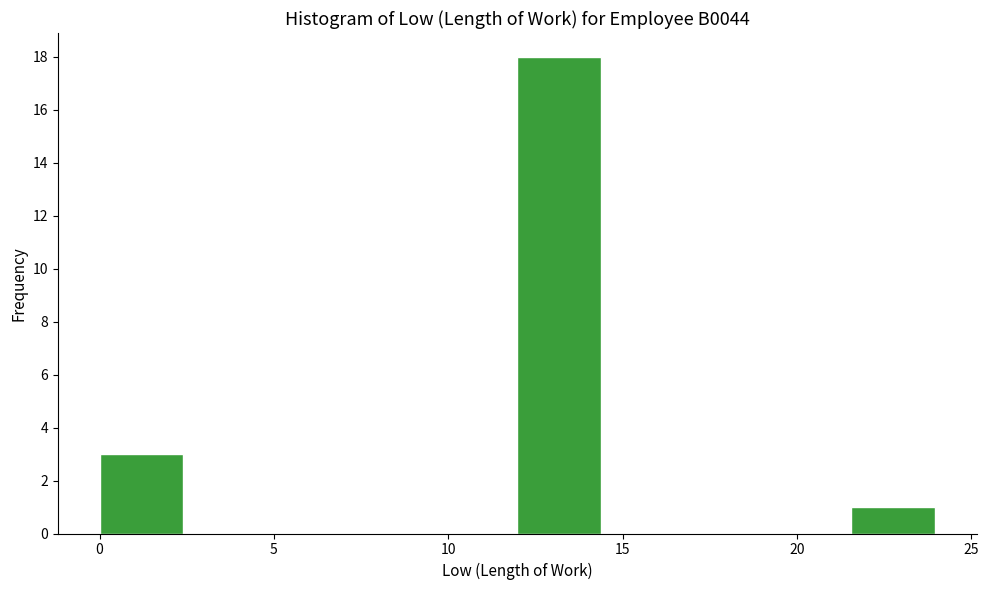

How tall is the bar that spans 0.0 to 2.5 on the x-axis? Neither the bar edges nor the heights are printed on the chart, so give them approximately, as read against the axes.

3